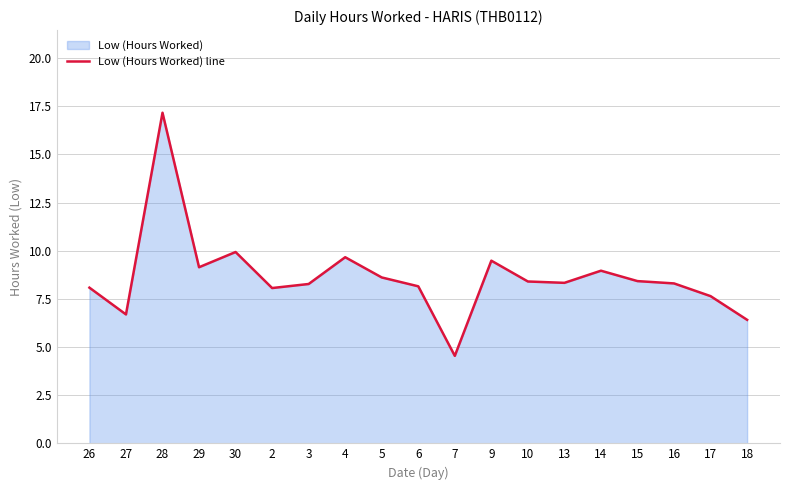

What is the difference between the values at 4 and 16?

1.4